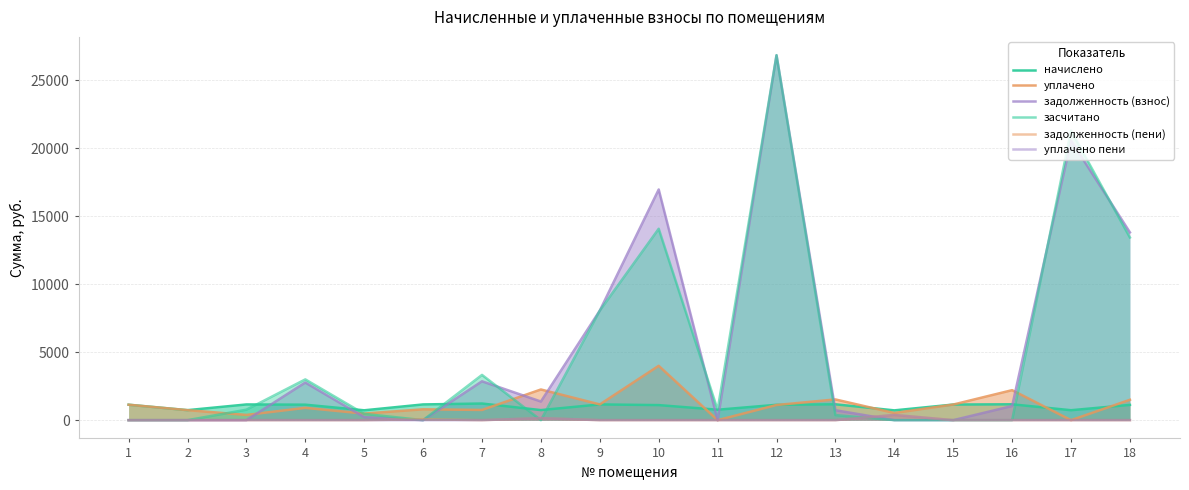

What are all the series names shown in the legend?

начислено, уплачено, задолженность (взнос), засчитано, задолженность (пени), уплачено пени